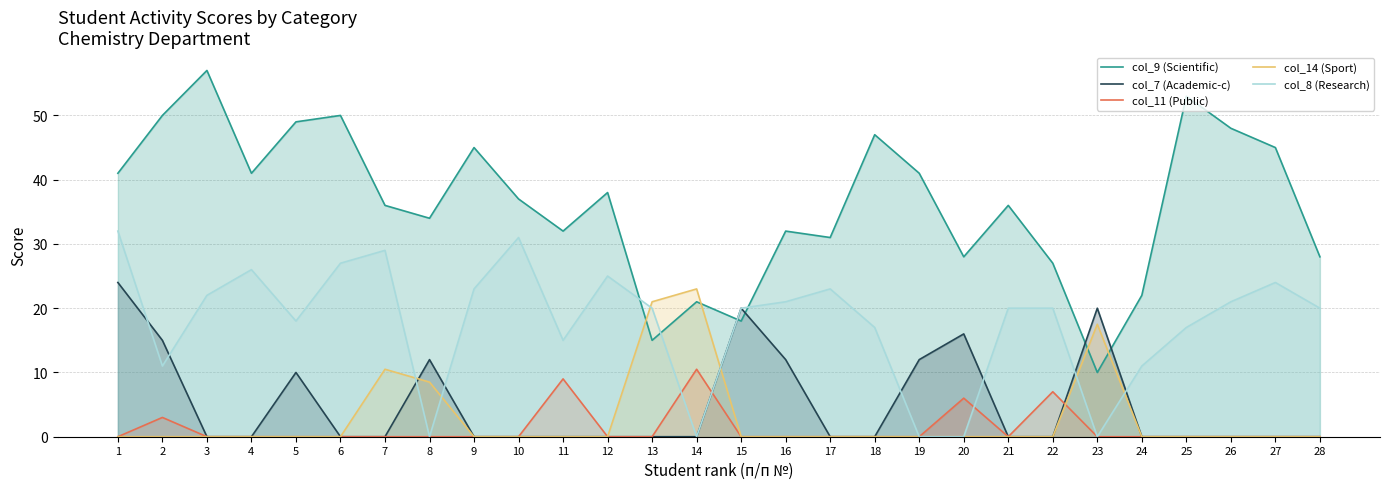

Reading left to right, what are all the values shown in this chart?

col_9 (Scientific): 41.0	50.0	57.0	41.0	49.0	50.0	36.0	34.0	45.0	37.0	32.0	38.0	15.0	21.0	18.0	32.0	31.0	47.0	41.0	28.0	36.0	27.0	10.0	22.0	53.0	48.0	45.0	28.0
col_7 (Academic-c): 24.0	15.0	0.0	0.0	10.0	0.0	0.0	12.0	0.0	0.0	0.0	0.0	0.0	0.0	20.0	12.0	0.0	0.0	12.0	16.0	0.0	0.0	20.0	0.0	0.0	0.0	0.0	0.0
col_11 (Public): 0.0	3.0	0.0	0.0	0.0	0.0	0.0	0.0	0.0	0.0	9.0	0.0	0.0	10.5	0.0	0.0	0.0	0.0	0.0	6.0	0.0	7.0	0.0	0.0	0.0	0.0	0.0	0.0
col_14 (Sport): 0.0	0.0	0.0	0.0	0.0	0.0	10.5	8.5	0.0	0.0	0.0	0.0	21.0	23.0	0.0	0.0	0.0	0.0	0.0	0.0	0.0	0.0	17.5	0.0	0.0	0.0	0.0	0.0
col_8 (Research): 32.0	11.0	22.0	26.0	18.0	27.0	29.0	0.0	23.0	31.0	15.0	25.0	20.0	0.0	20.0	21.0	23.0	17.0	0.0	0.0	20.0	20.0	0.0	11.0	17.0	21.0	24.0	20.0